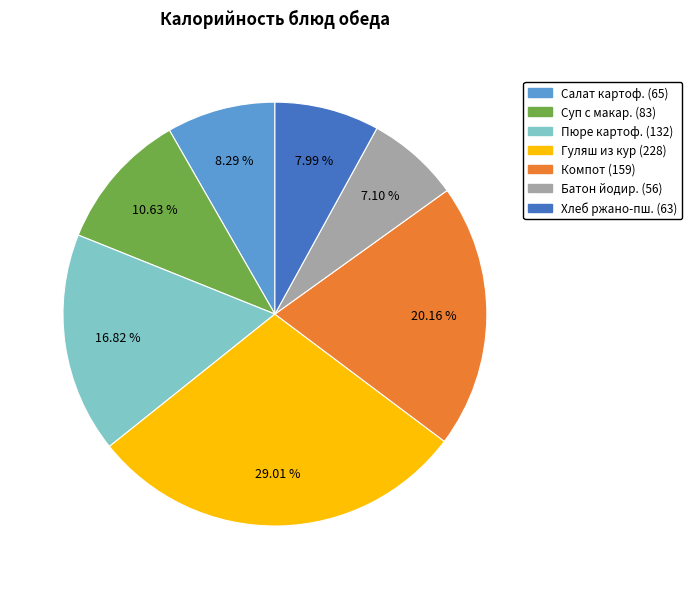

How many slices are in this pie chart?

7